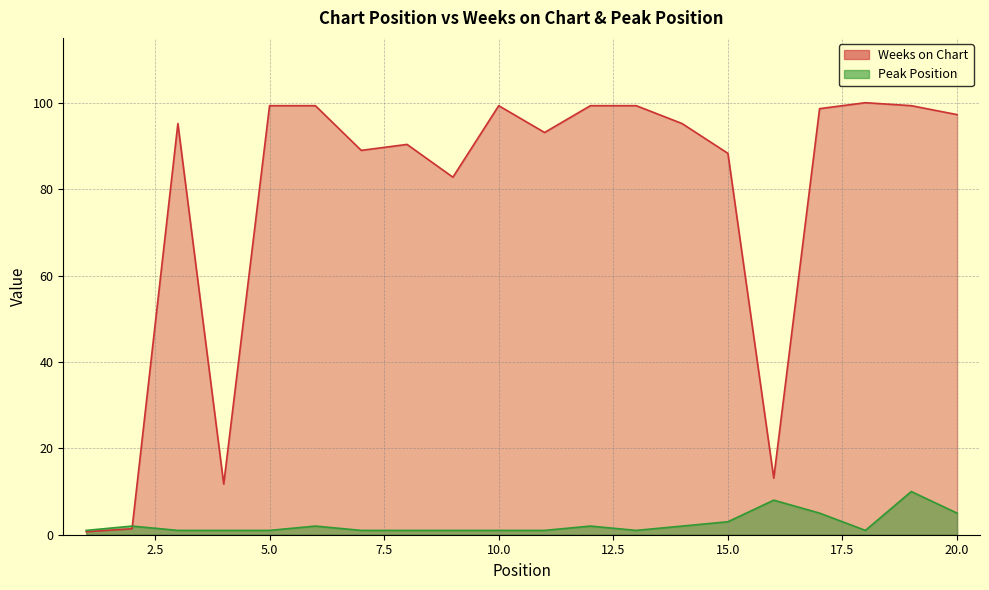

Reading left to right, extract all data points from this chart.

Weeks on Chart: 1=0.7	2=1.4	3=95.2	4=11.7	5=99.3	6=99.3	7=89.0	8=90.3	9=82.8	10=99.3	11=93.1	12=99.3	13=99.3	14=95.2	15=88.3	16=13.1	17=98.6	18=100.0	19=99.3	20=97.2
Peak Position: 1=1.0	2=2.0	3=1.0	4=1.0	5=1.0	6=2.0	7=1.0	8=1.0	9=1.0	10=1.0	11=1.0	12=2.0	13=1.0	14=2.0	15=3.0	16=8.0	17=5.0	18=1.0	19=10.0	20=5.0